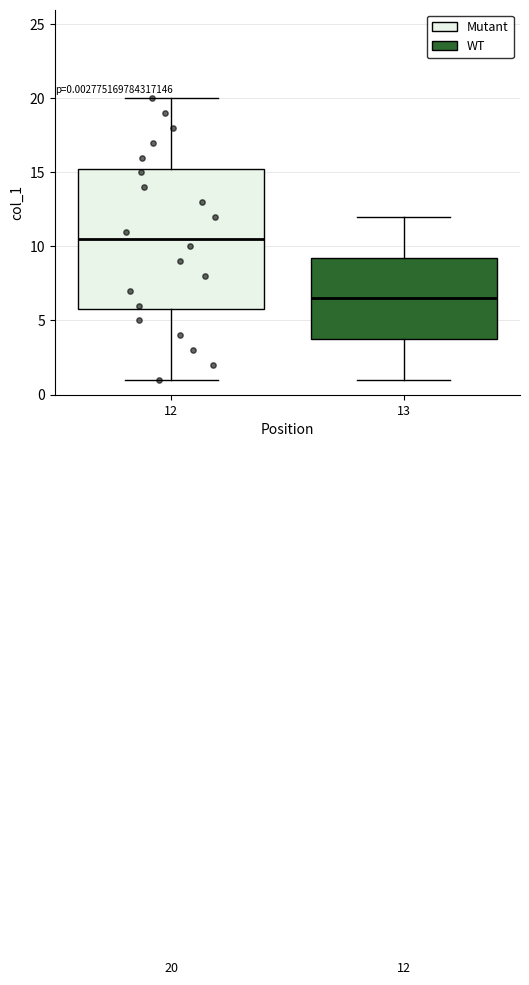

Which box's median line is the highest?

12